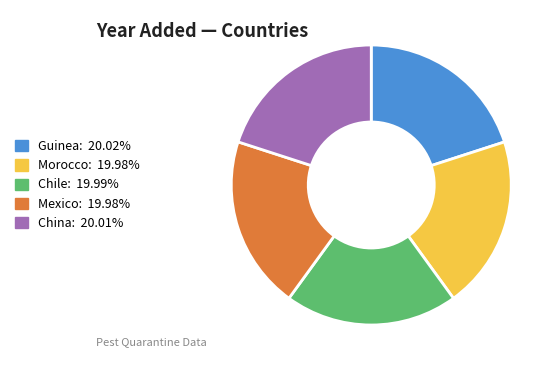

Approximately how many times larger is the value at Guinea compared to Chile?

1.0